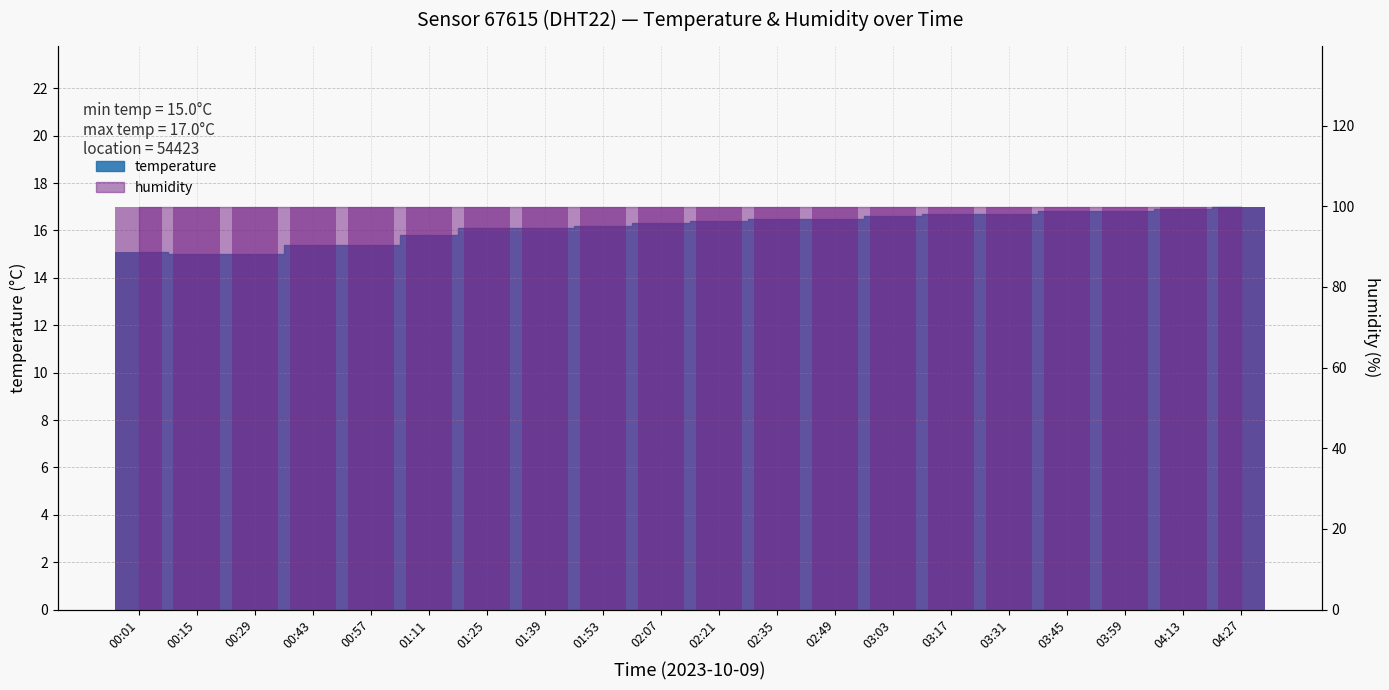

Reading left to right, what are all the values shown in this chart?

15.1	15.0	15.0	15.4	15.4	15.8	16.1	16.1	16.2	16.3	16.4	16.5	16.5	16.6	16.7	16.7	16.8	16.8	16.9	17.0